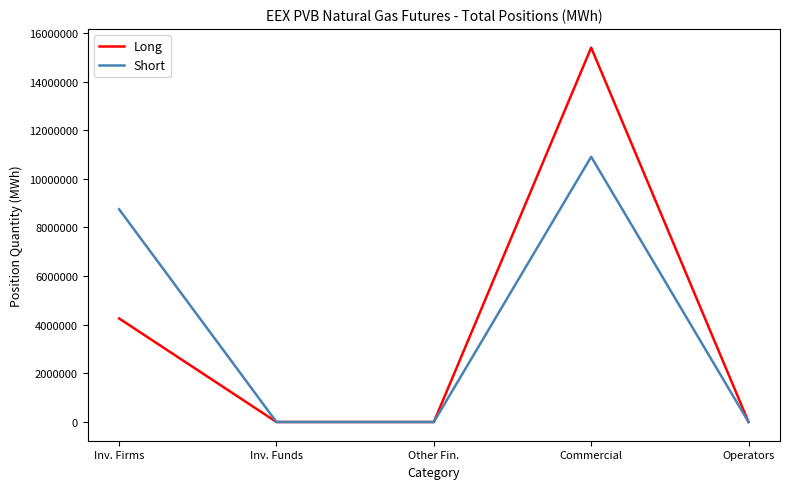

How many distinct data groups are displayed?

2